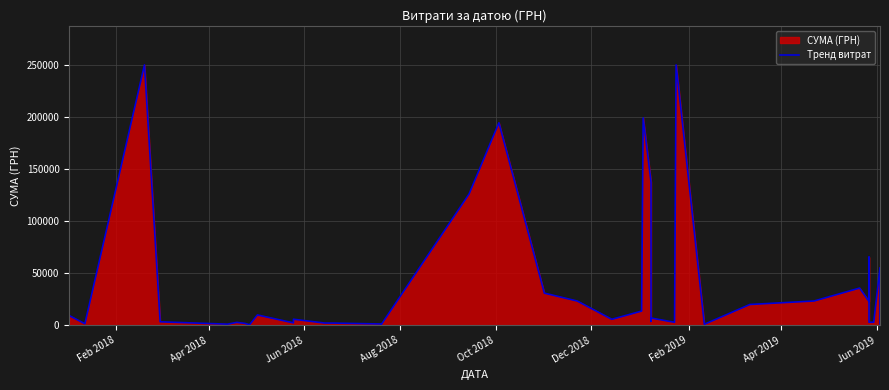

How many categories are shown in the chart?

40